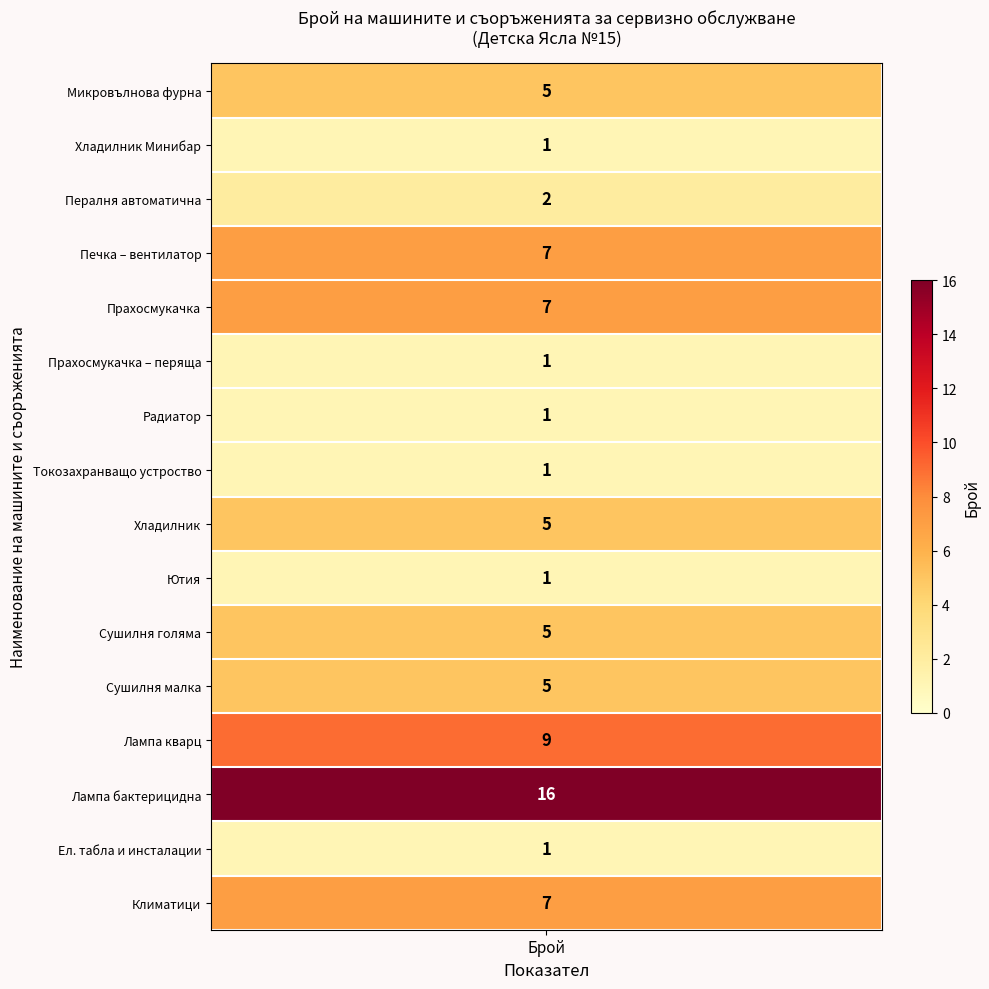

What is the change in value from Прахосмукачка to Лампа кварц?

+2